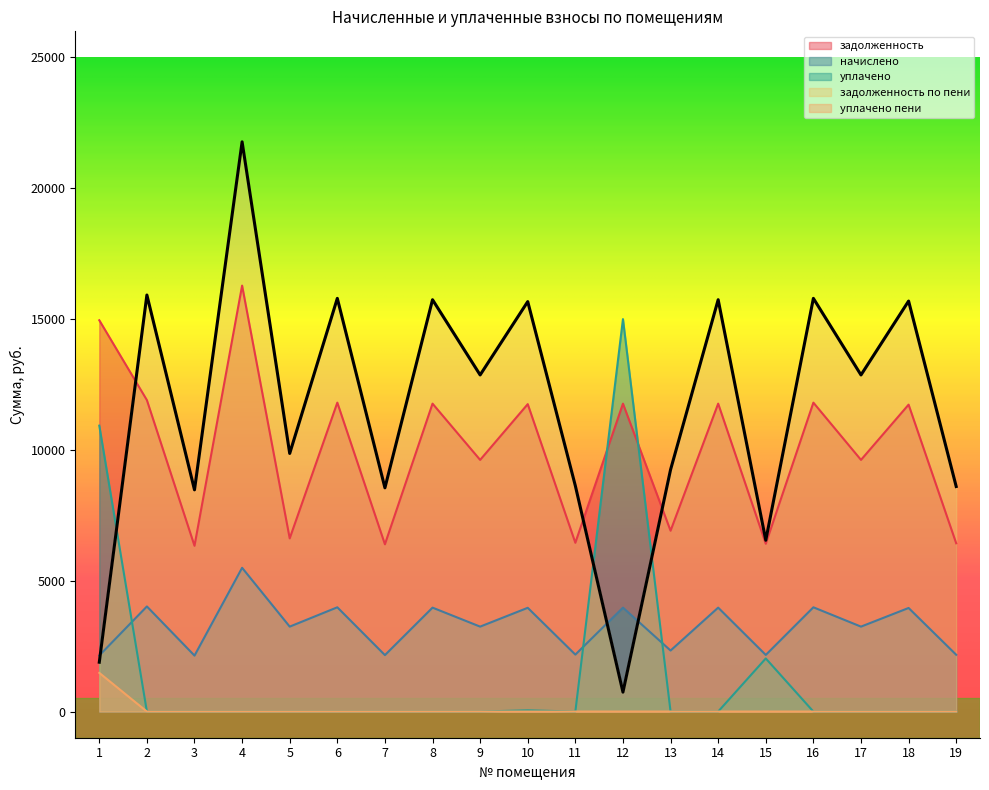

How many lines are shown in the chart?

5